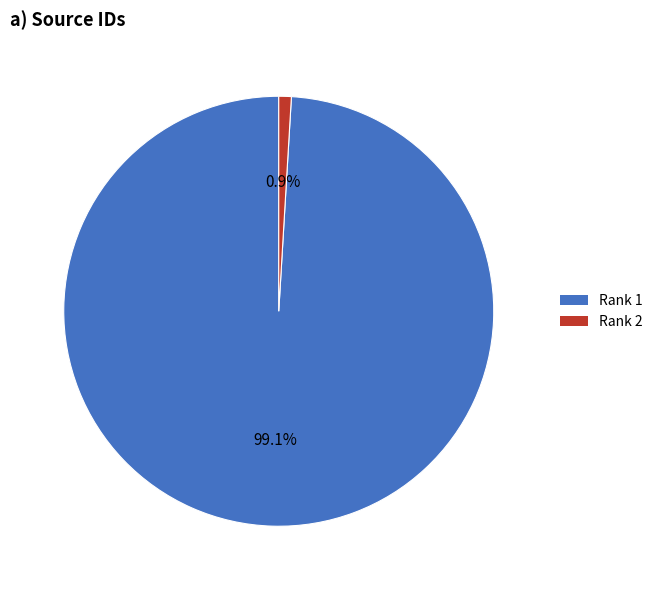

Is there a majority slice in this chart?

Yes